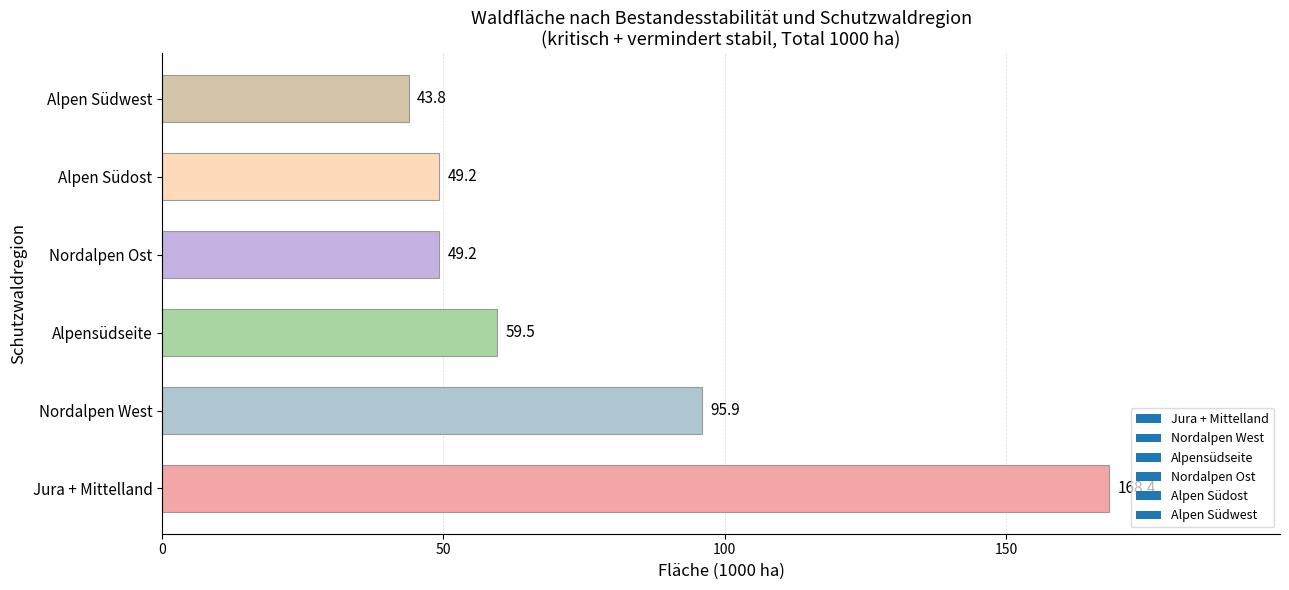

Reading bottom to top, what are all the values shown in this chart?

Jura + Mittelland=168.4	Nordalpen West=95.9	Alpensüdseite=59.5	Nordalpen Ost=49.2	Alpen Südost=49.2	Alpen Südwest=43.8